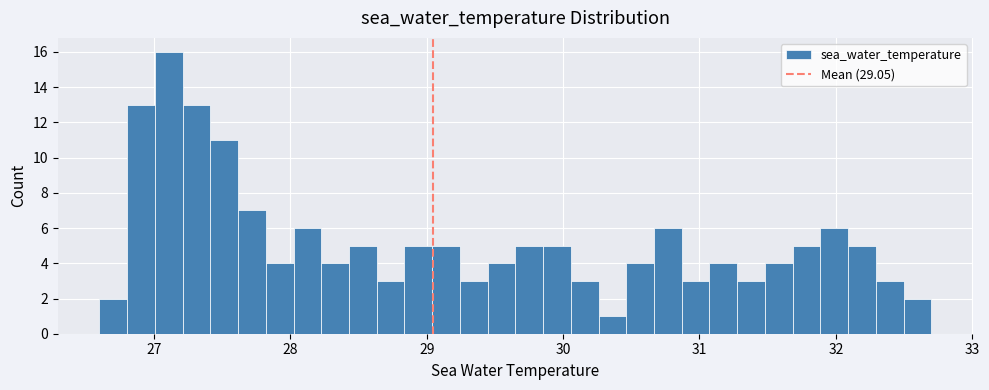

Around what value on the x-axis is the tallest bar? Give the approximate position of its centre, as read against the axis.

27.1